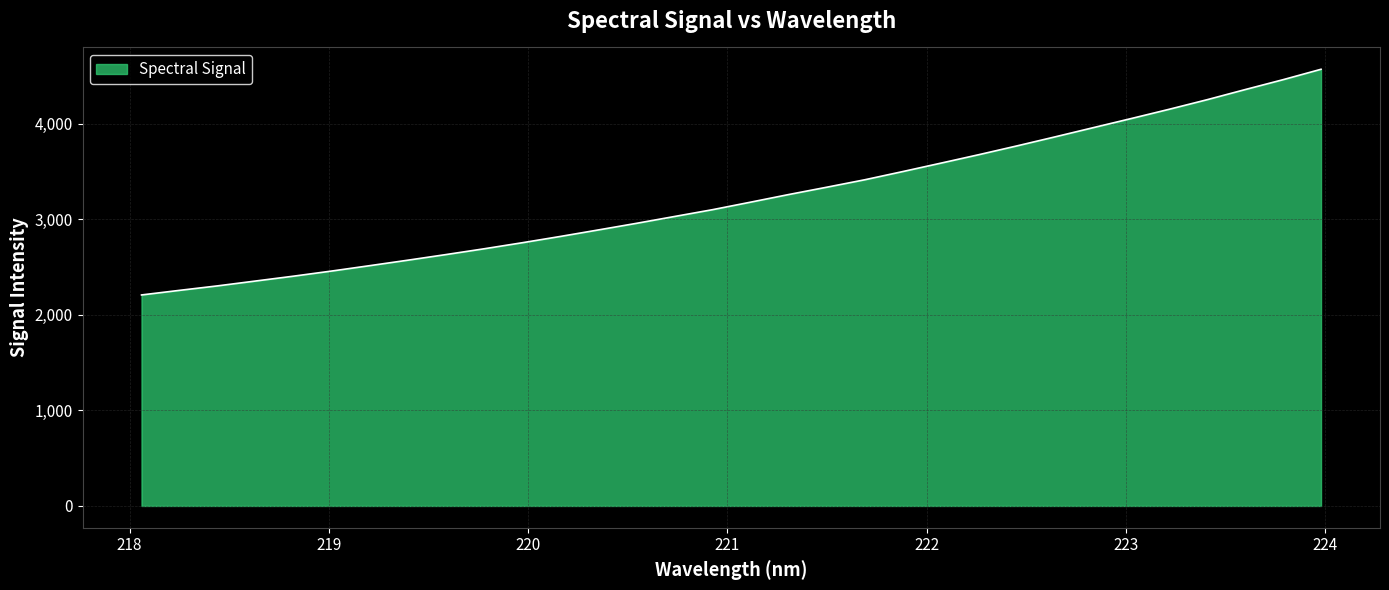

What is the difference between the maximum and minimum values?

2362.4